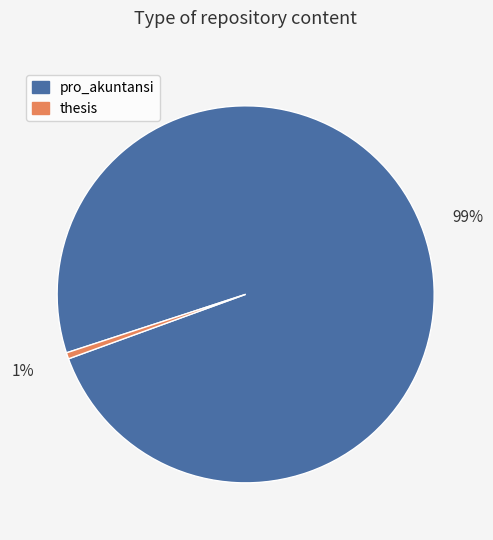

Which has a higher value, pro_akuntansi or thesis?

pro_akuntansi